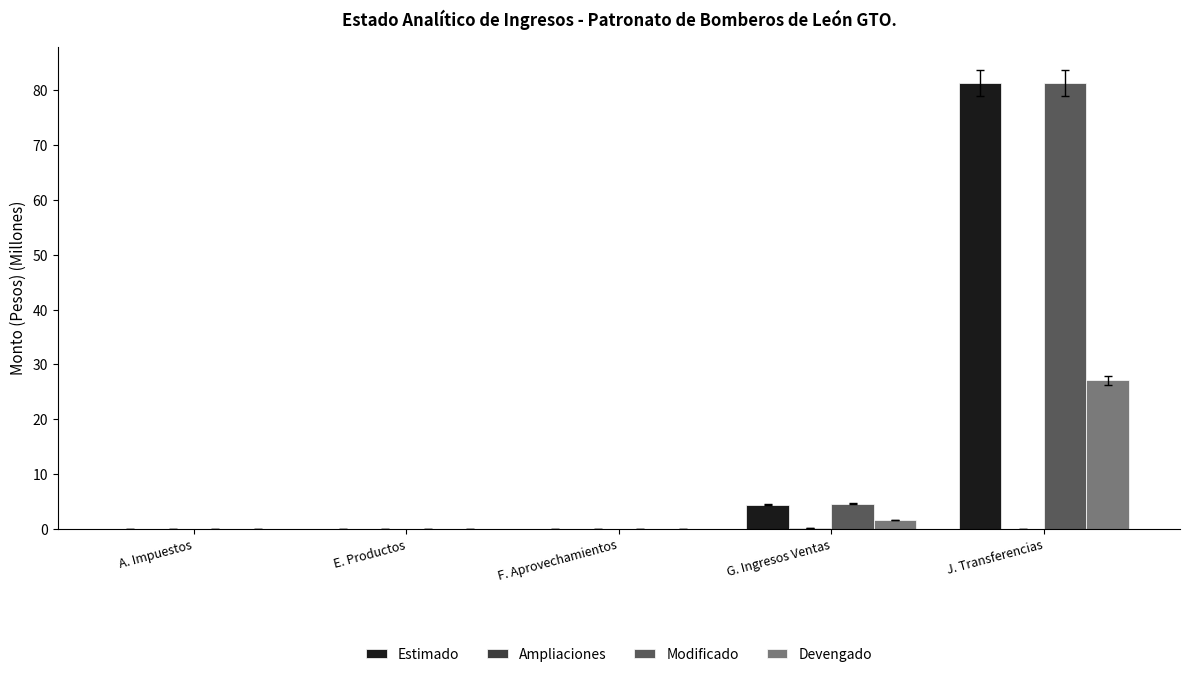

The value of Estimado at E. Productos is 0.0. True or false?

True